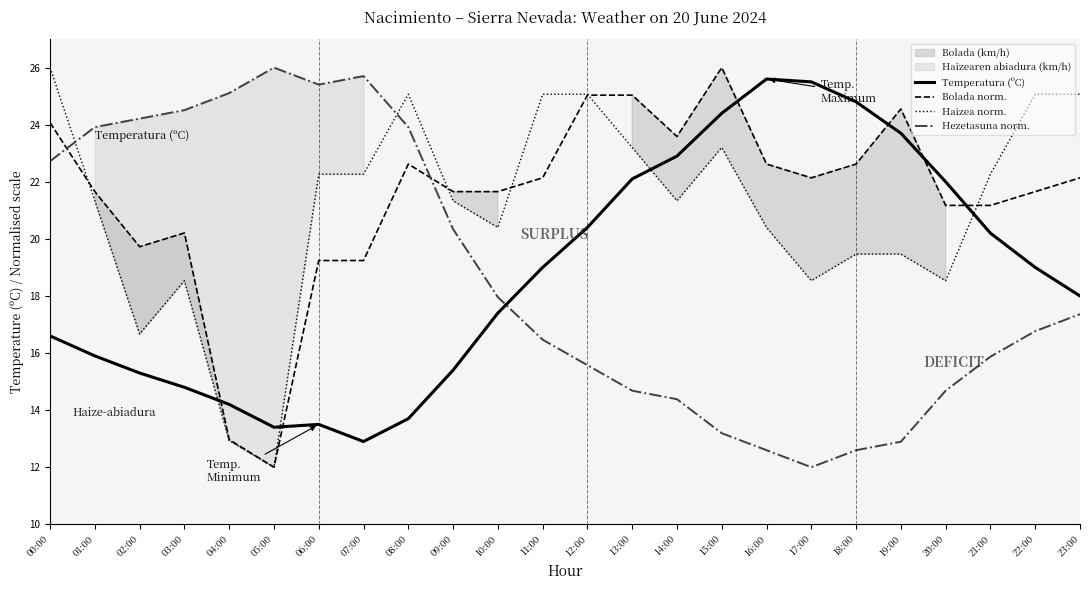

Rank the categories by Hezetasuna norm. value from highest to lowest.

05:00, 07:00, 06:00, 04:00, 03:00, 02:00, 01:00, 08:00, 00:00, 09:00, 10:00, 23:00, 22:00, 11:00, 21:00, 12:00, 13:00, 20:00, 14:00, 15:00, 19:00, 16:00, 18:00, 17:00